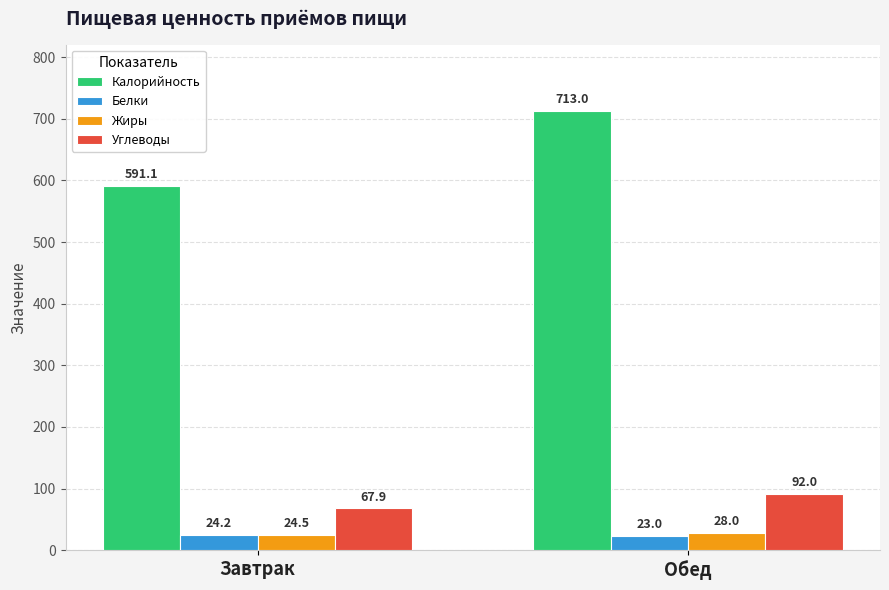

Read the Белки value at Обед.

23.0